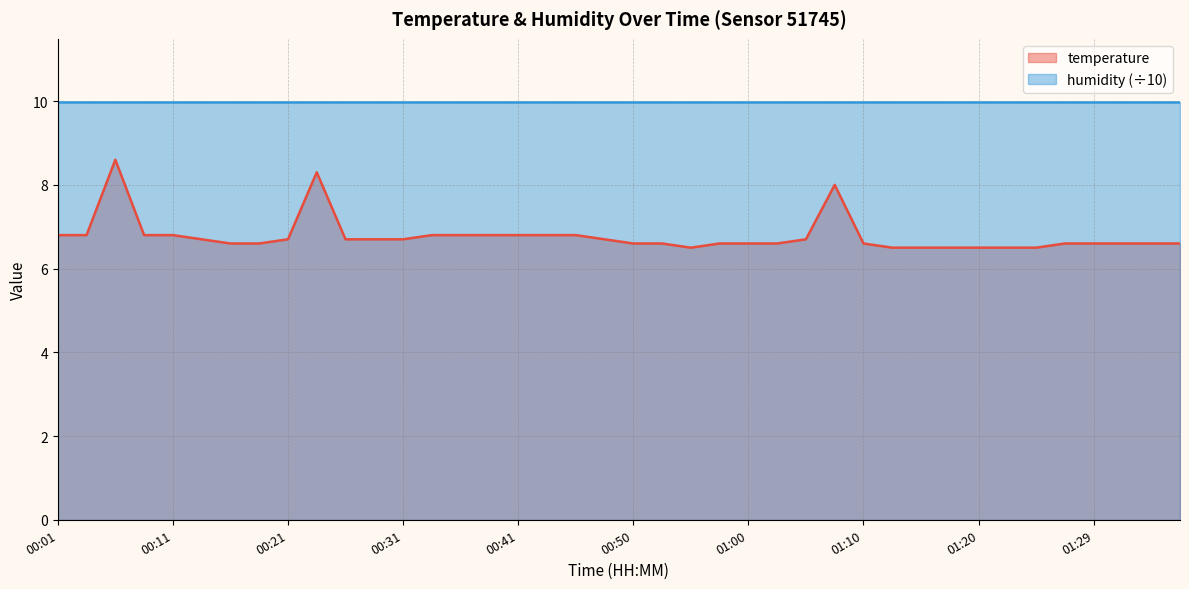

Which label corresponds to the smallest value in the chart?

00:55